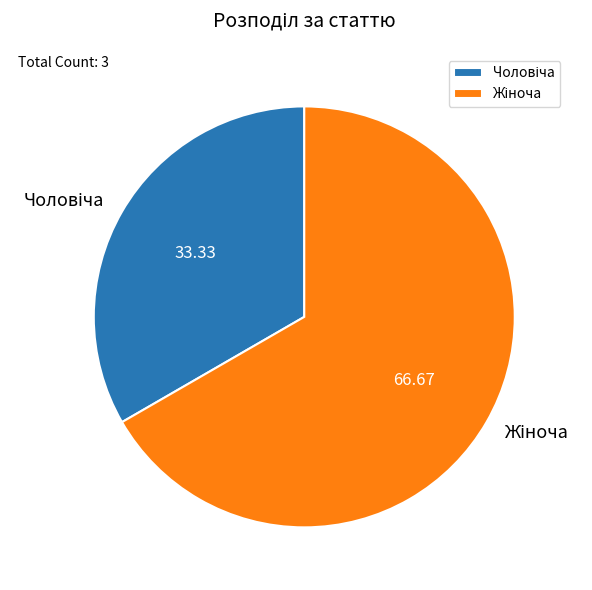

Is there any slice that represents more than half of the pie?

Yes